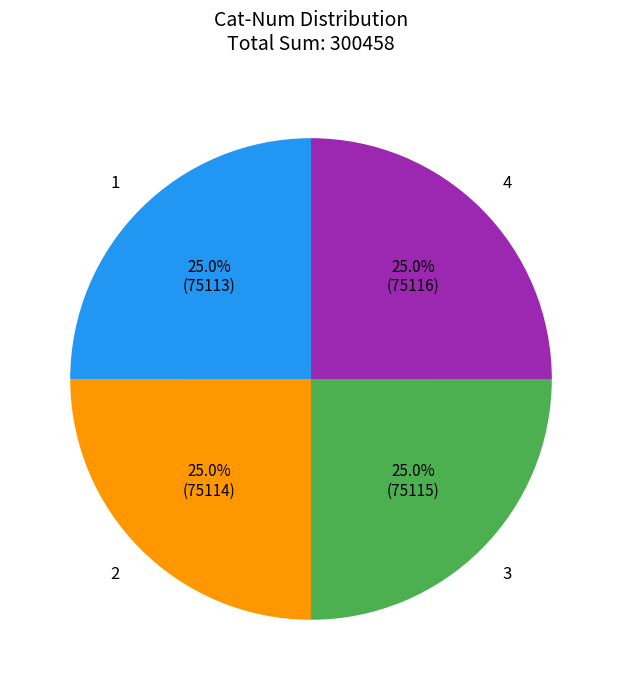

Does any single category account for the majority?

No